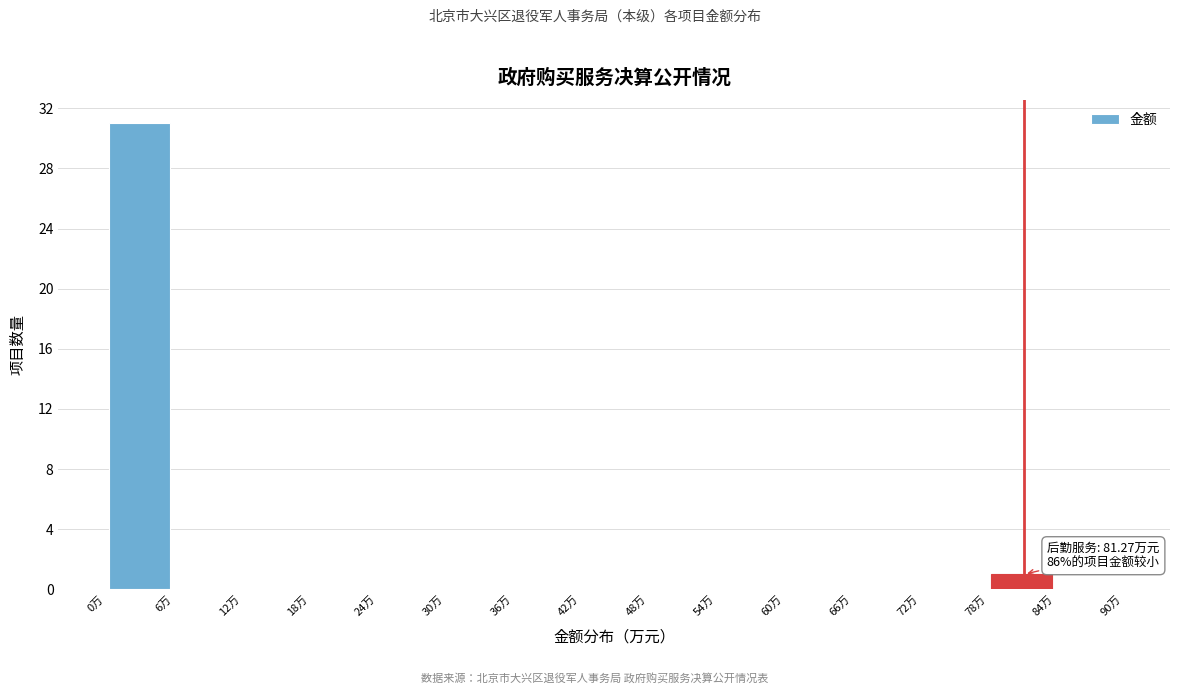

Over which range of the x-axis is the bar tallest?

0 to 6